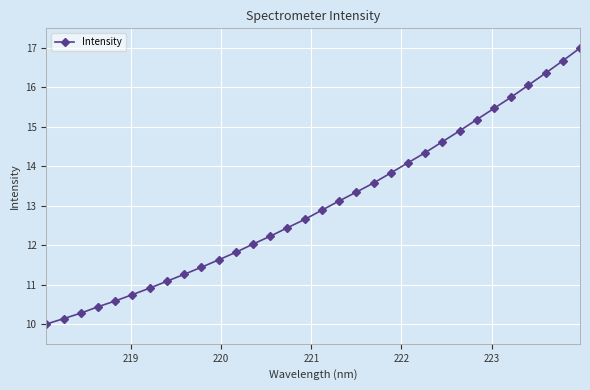

What is the sum of all values?

416.9